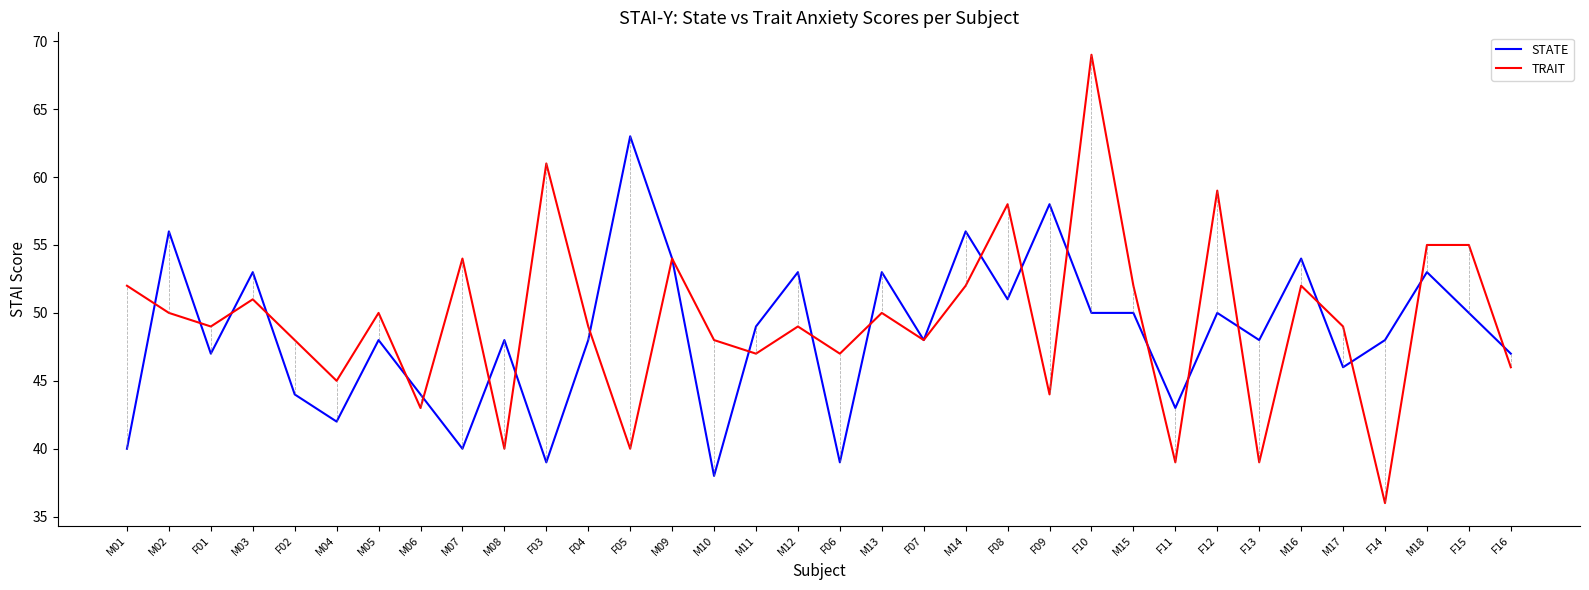

Which category has the lowest value across all series?

F14